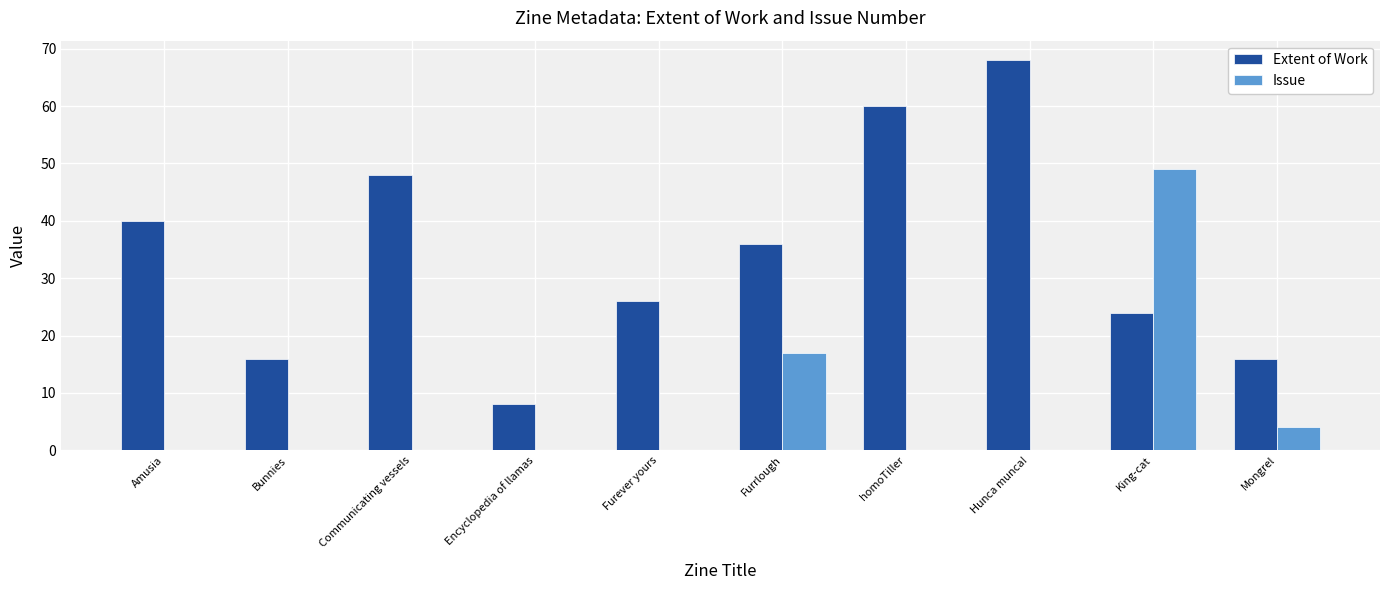

What are all the series names shown in the legend?

Extent of Work, Issue